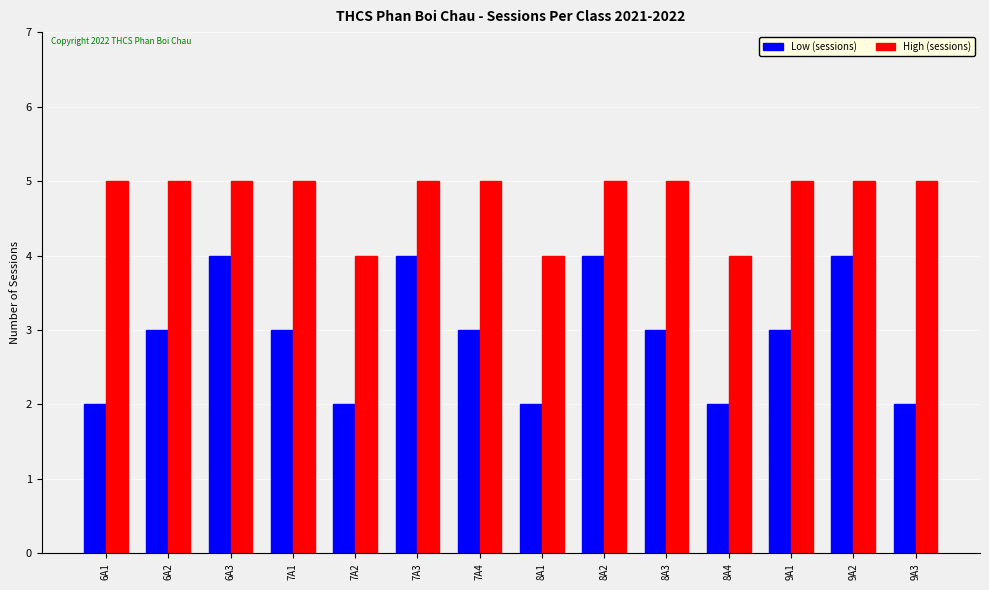

What are all the series names shown in the legend?

Low (sessions), High (sessions)